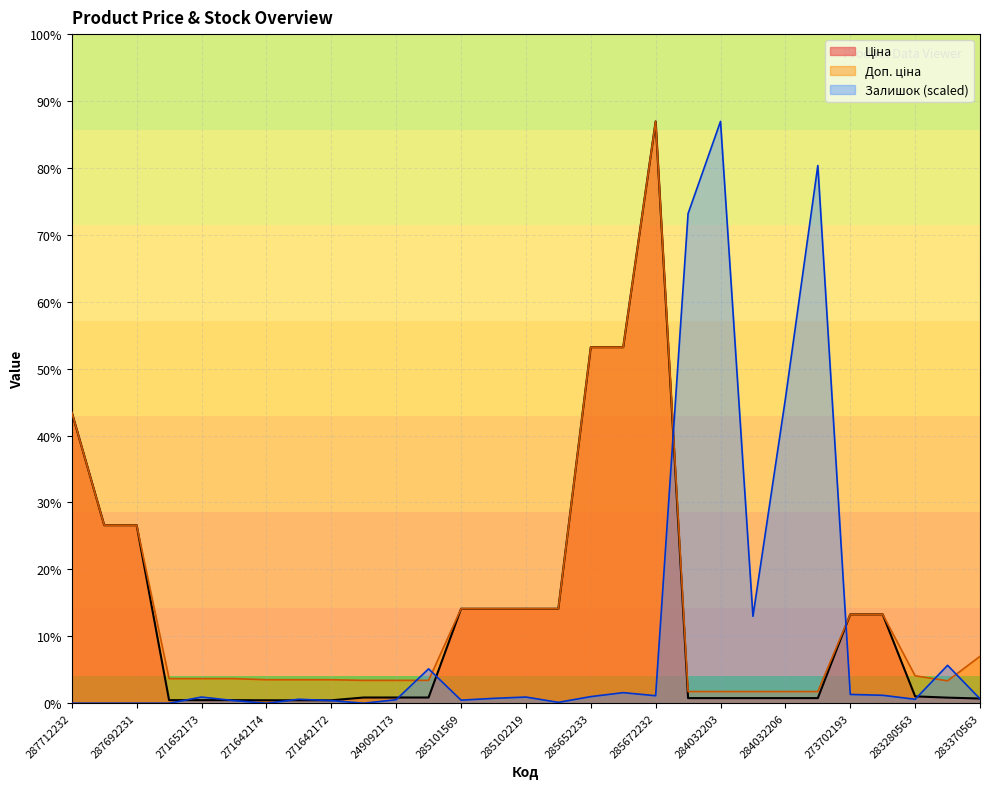

How many lines are shown in the chart?

3